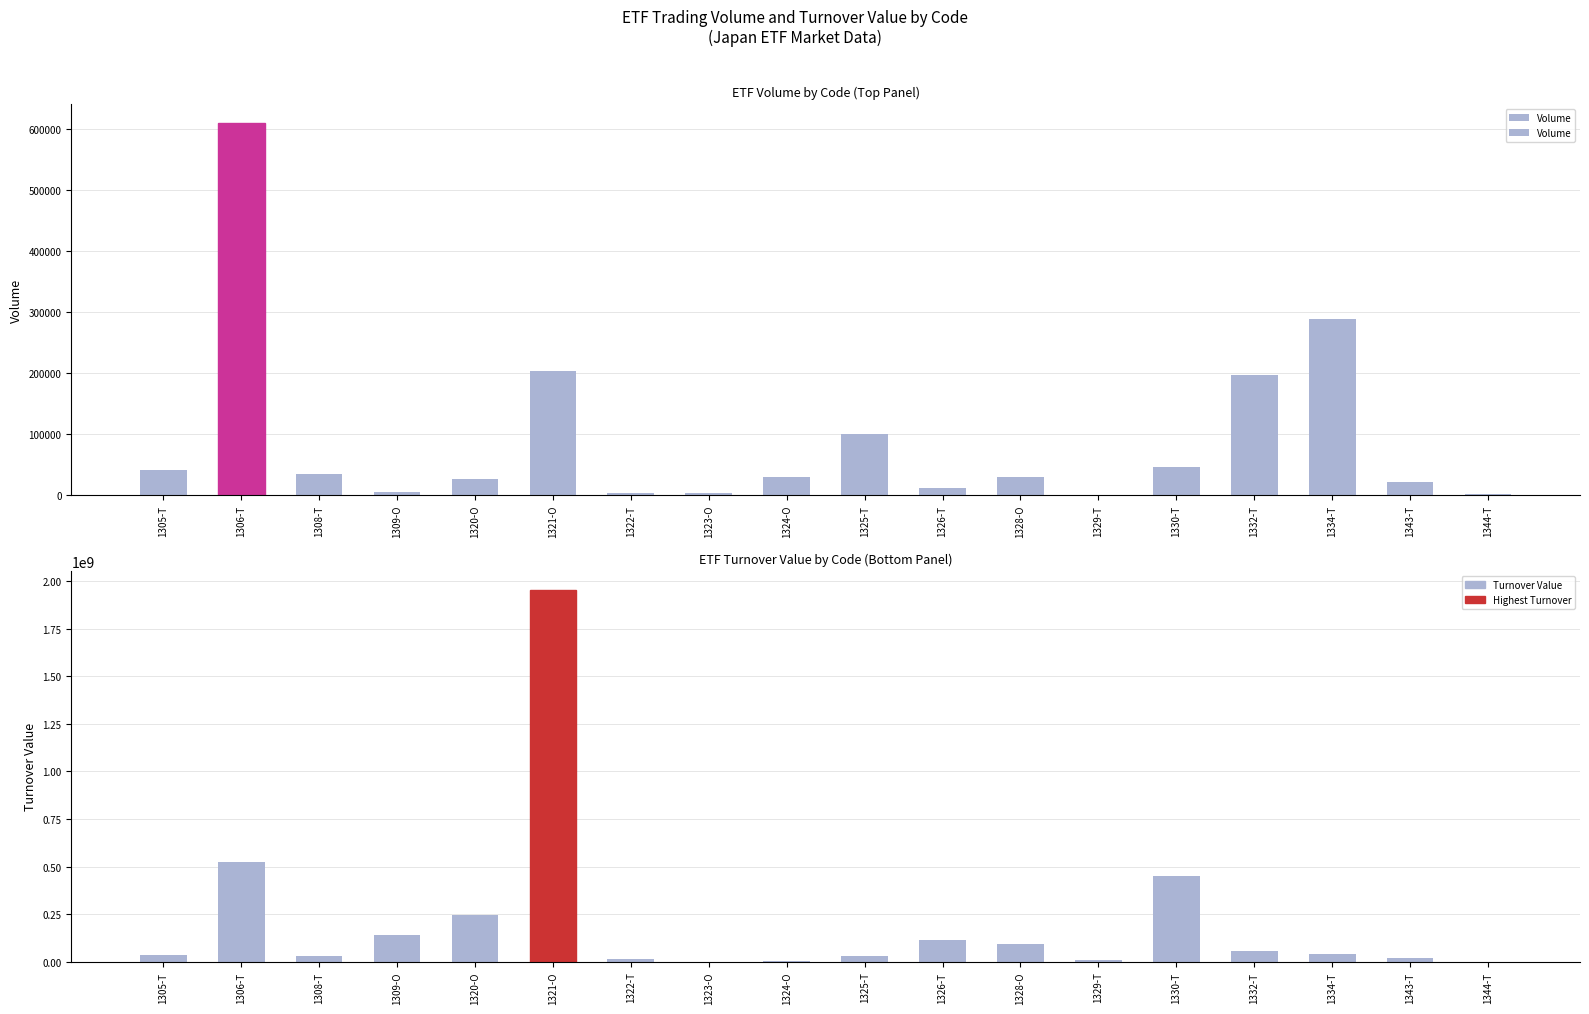

List the series in order of their overall mean, lowest first.

Volume, Turnover Value